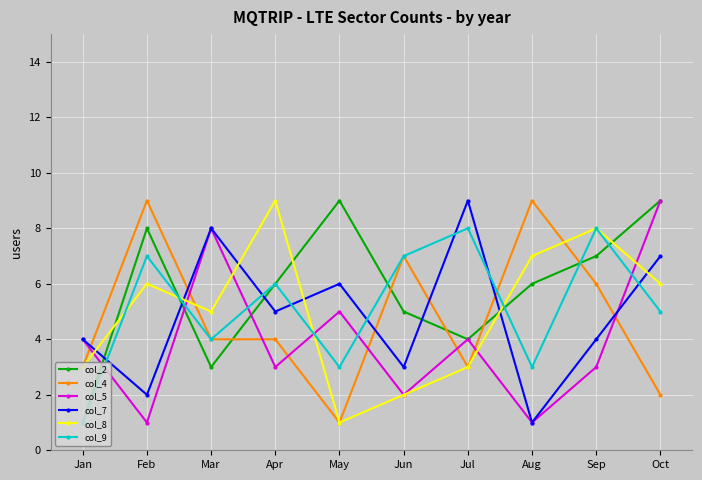

True or false: col_9 and col_8 cross at least once.

True